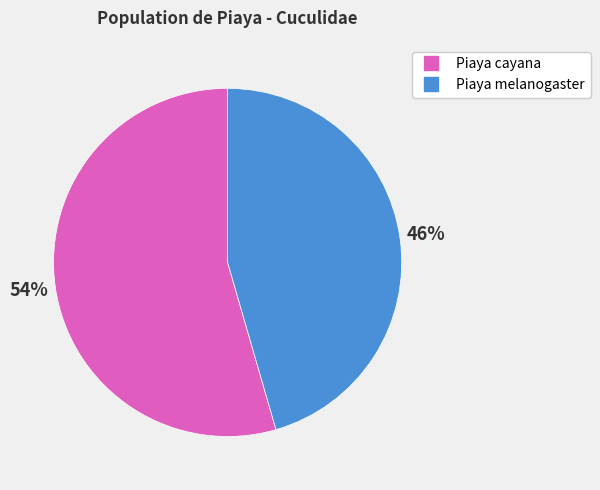

Is the sum of Piaya cayana and Piaya melanogaster greater than half?

Yes